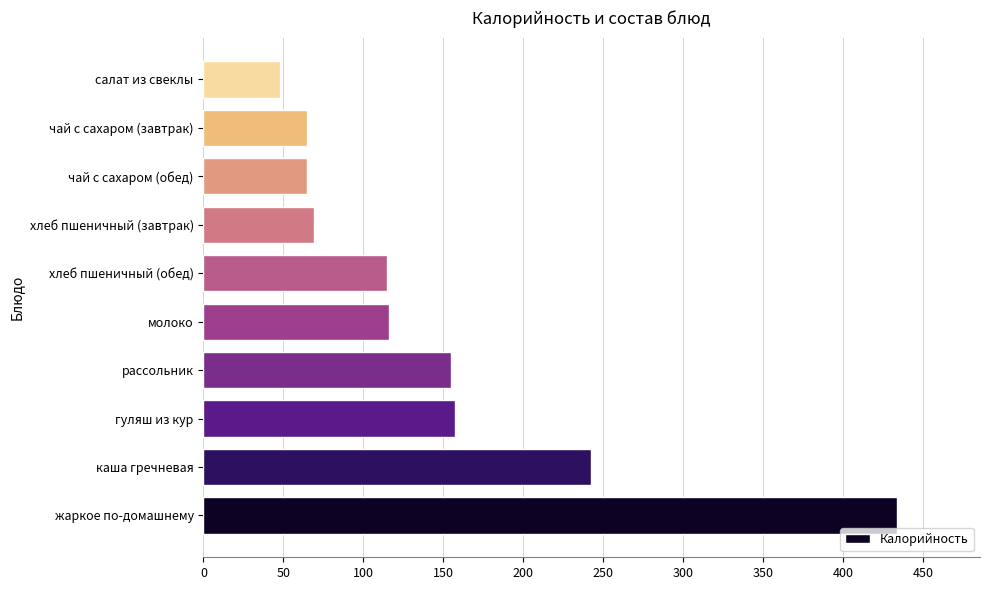

How many bars are there in total?

10